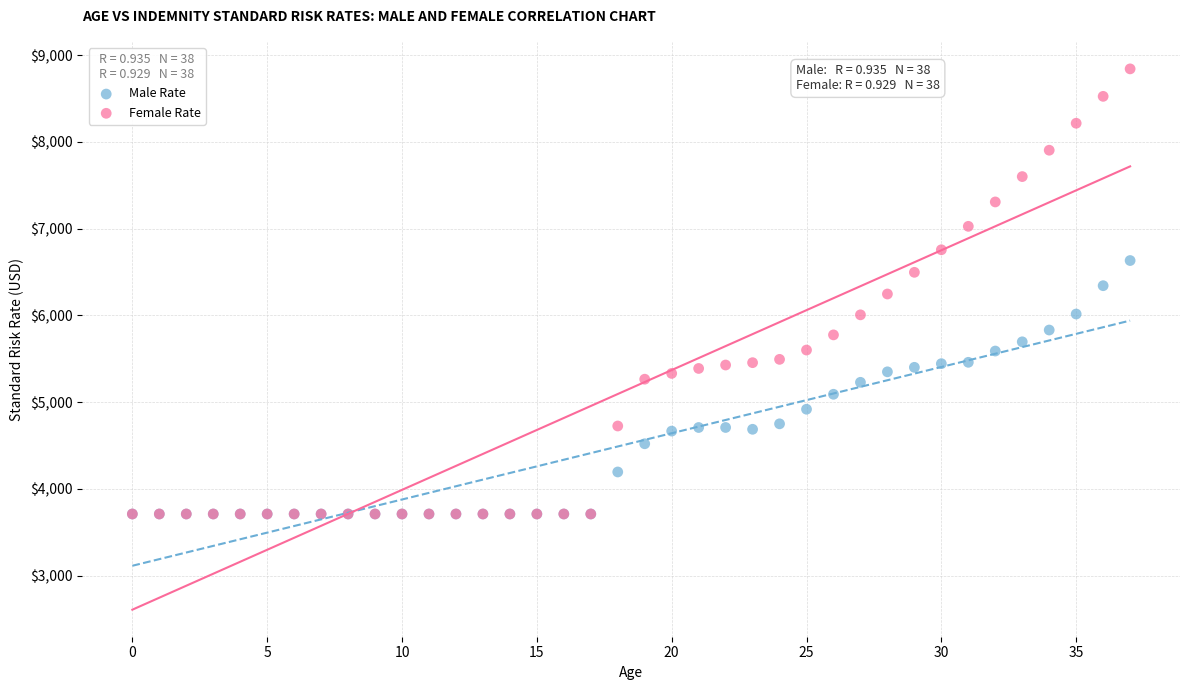

Which series contains the highest Y value?

Female Rate